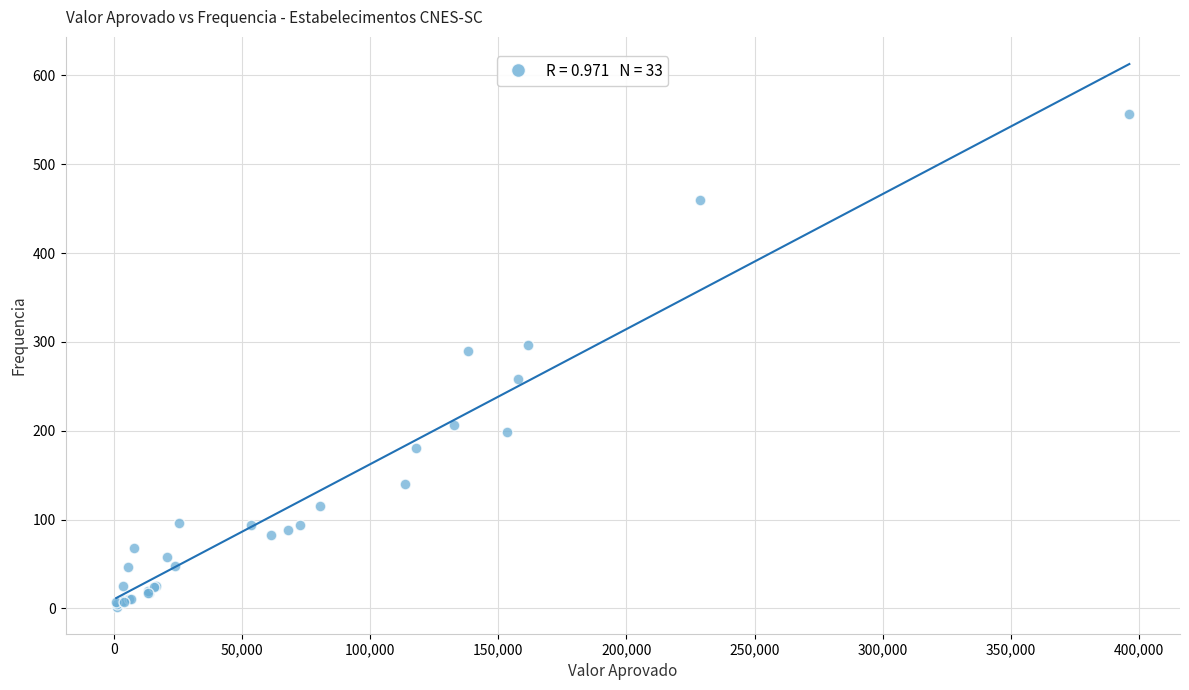

What Y value in the scatter plot is closest to 279?

290